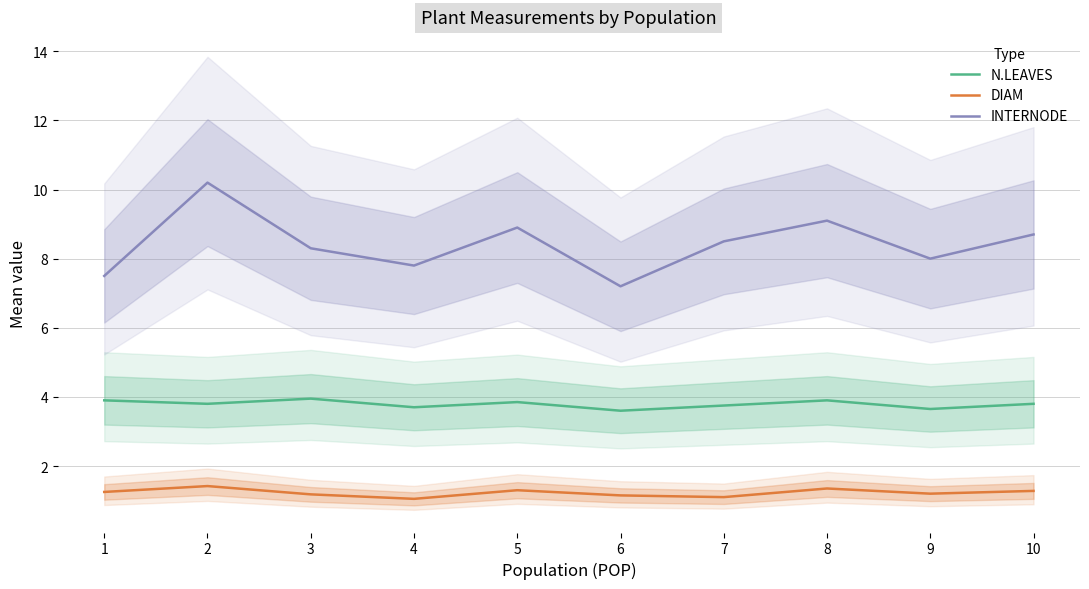

Rank the categories by INTERNODE value from lowest to highest.

6, 1, 4, 9, 3, 7, 10, 5, 8, 2